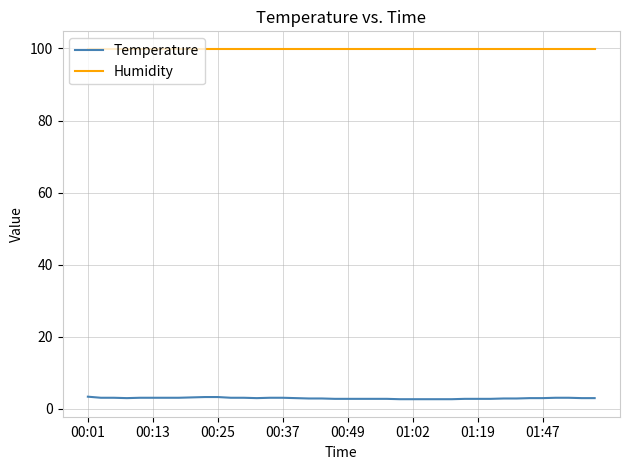

Which series has the largest range (max minus min)?

Temperature